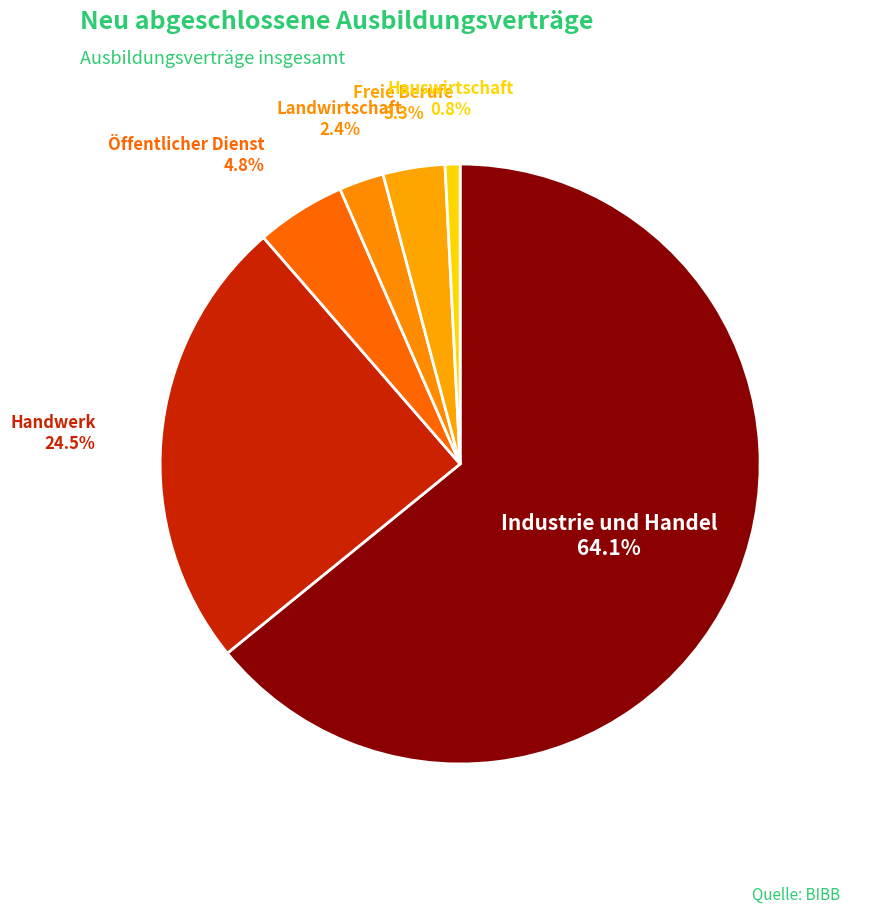

Which has a higher value, Freie Berufe or Öffentlicher Dienst?

Öffentlicher Dienst